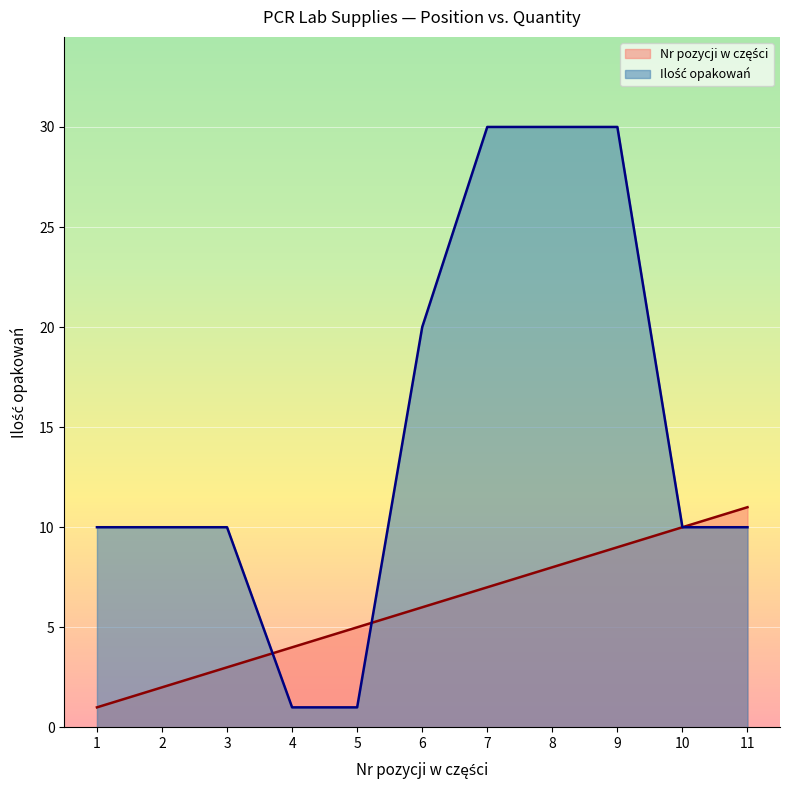

At how many categories does at least one series exceed 12?

4